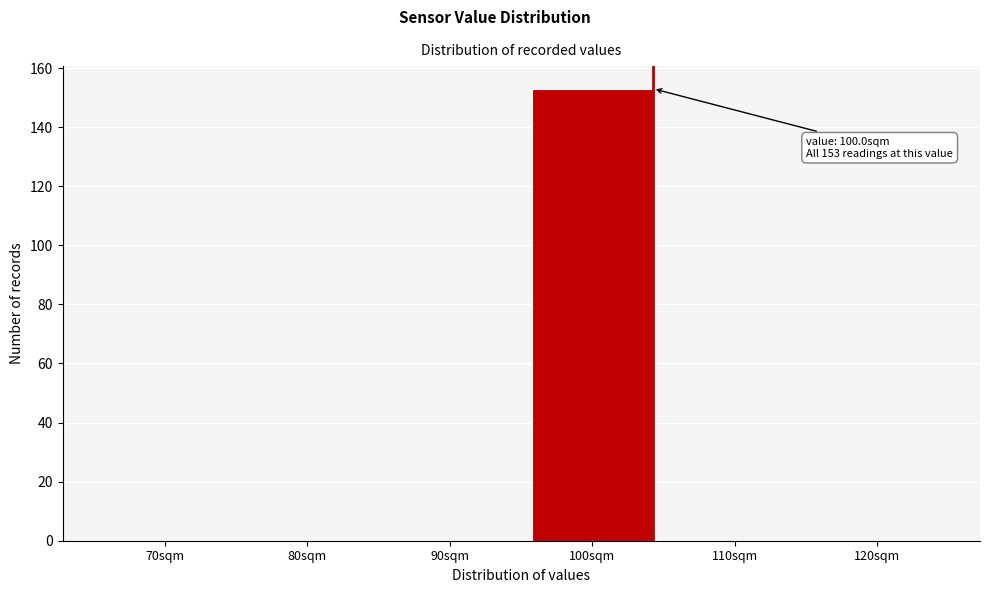

Reading right to left, transcribe all the data shown in this chart.

120sqm=0	110sqm=0	100sqm=153	90sqm=0	80sqm=0	70sqm=0